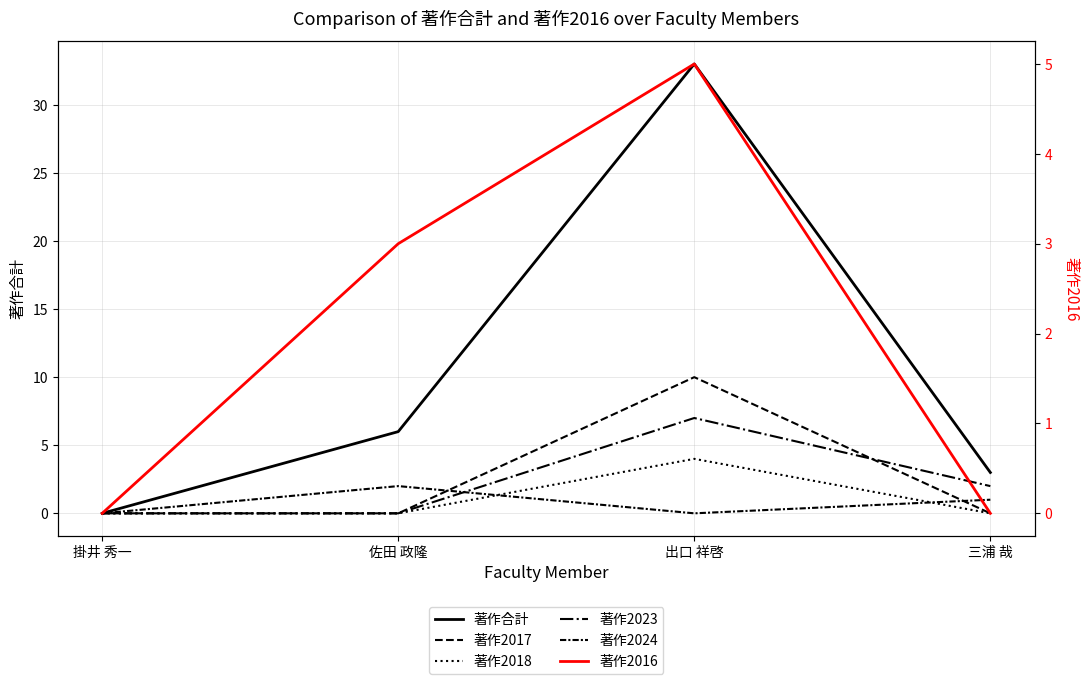

Which series has the largest total across all categories?

著作合計